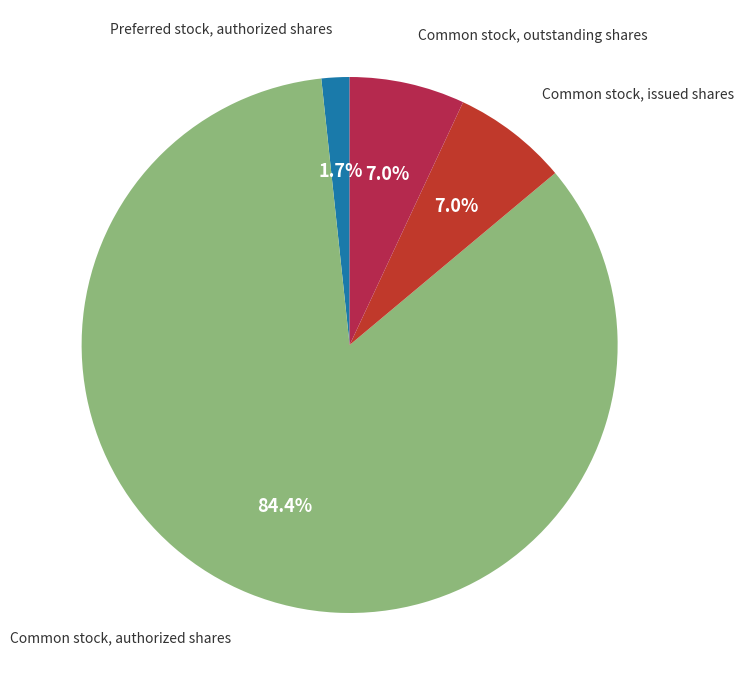

Is there a majority slice in this chart?

Yes